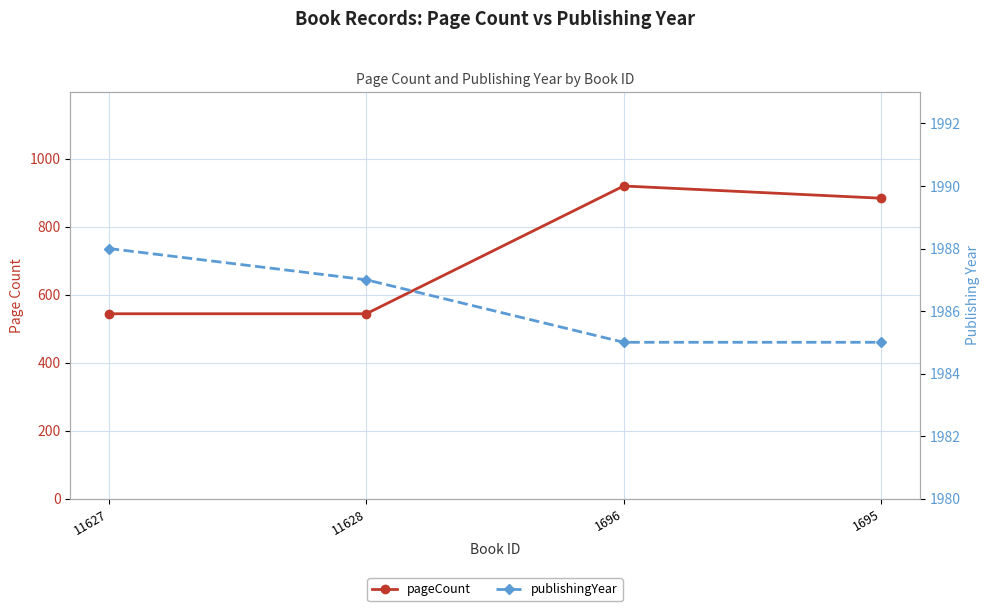

Reading left to right, list all the values displayed in this chart.

pageCount: 544	544	920	884
publishingYear: 1988	1987	1985	1985